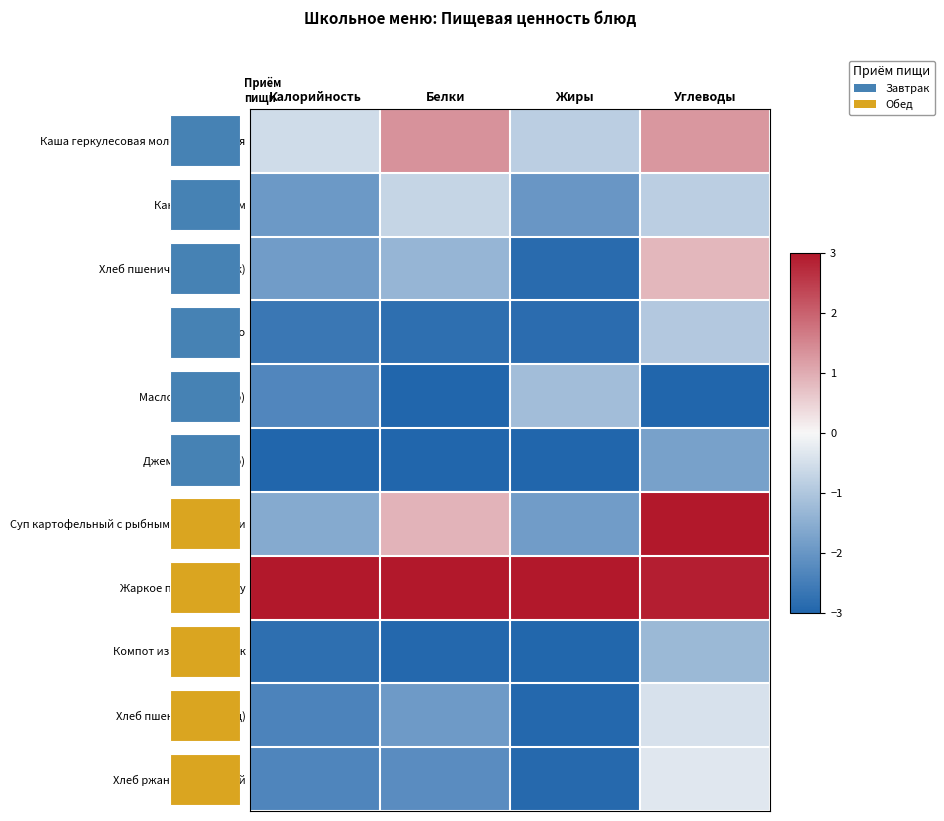

Is the value of Какао с молоком at Белки greater than the value of Джем (порционно) at Углеводы?

Yes